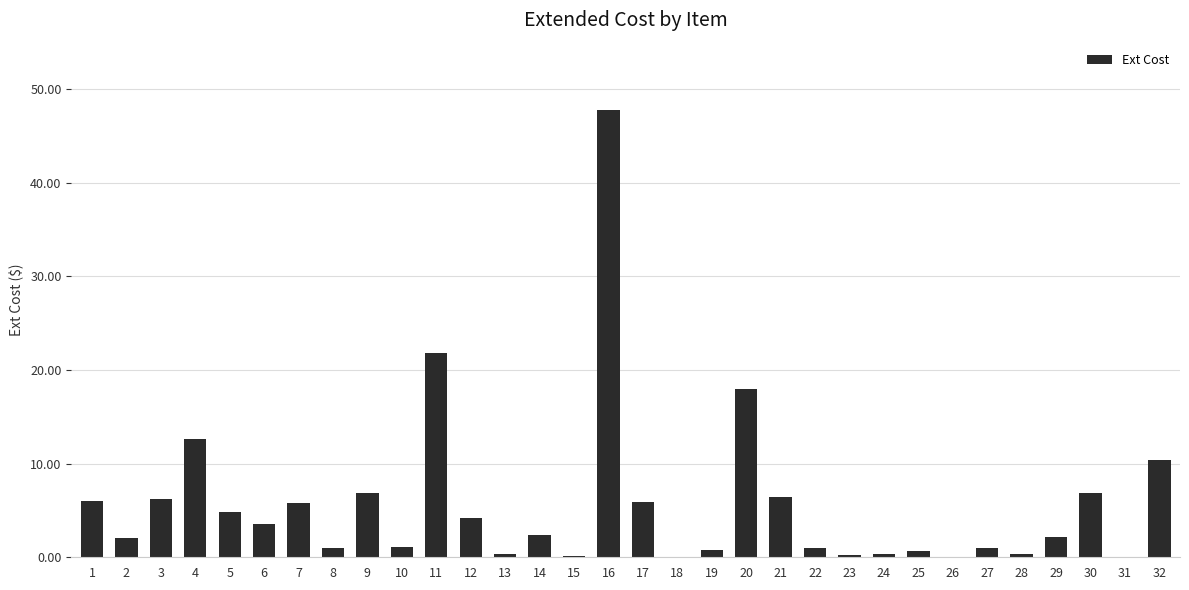

What is the greatest value displayed?

47.8